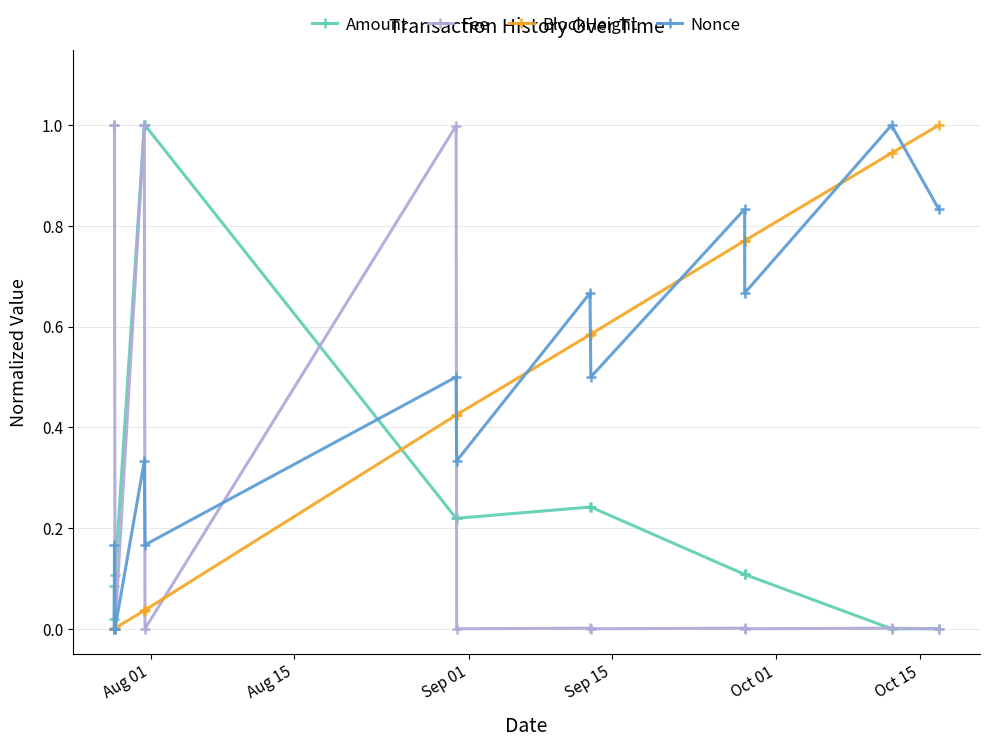

How many interior local peaks does the Nonce series have?

6